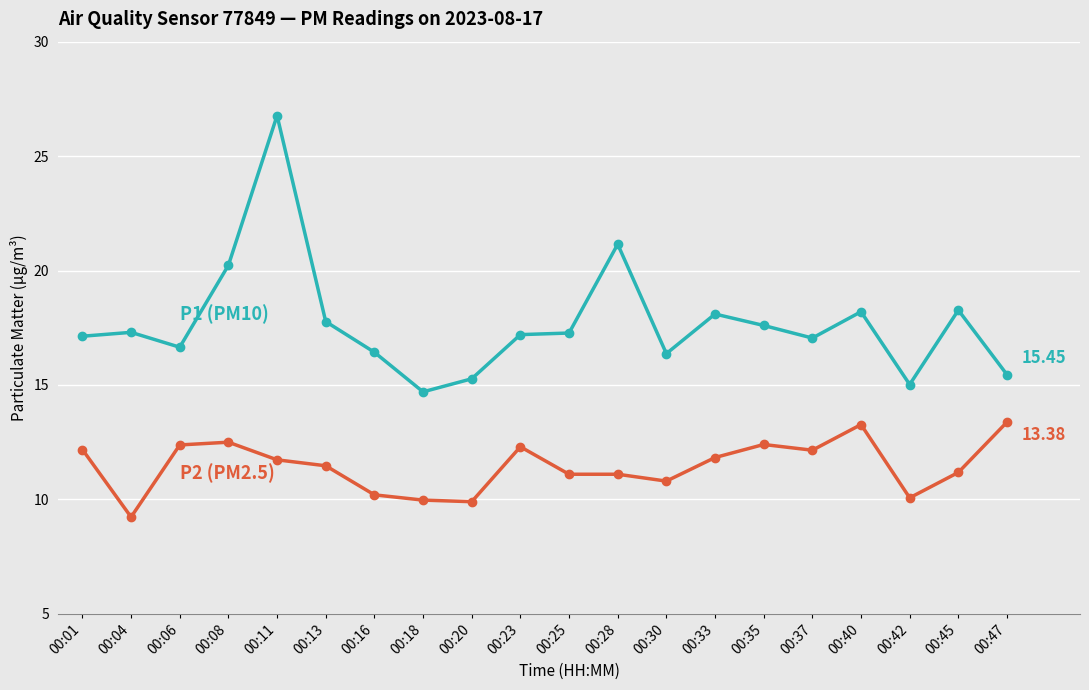

What is the total value across all series at 00:11?

38.5